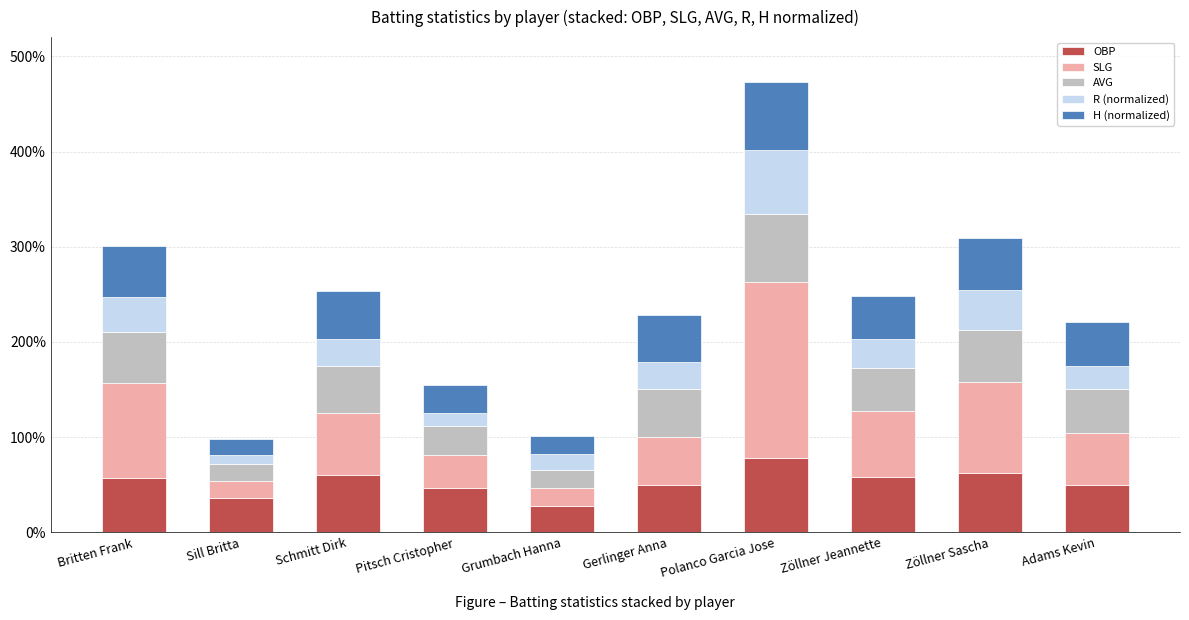

Does the chart contain any negative values?

No